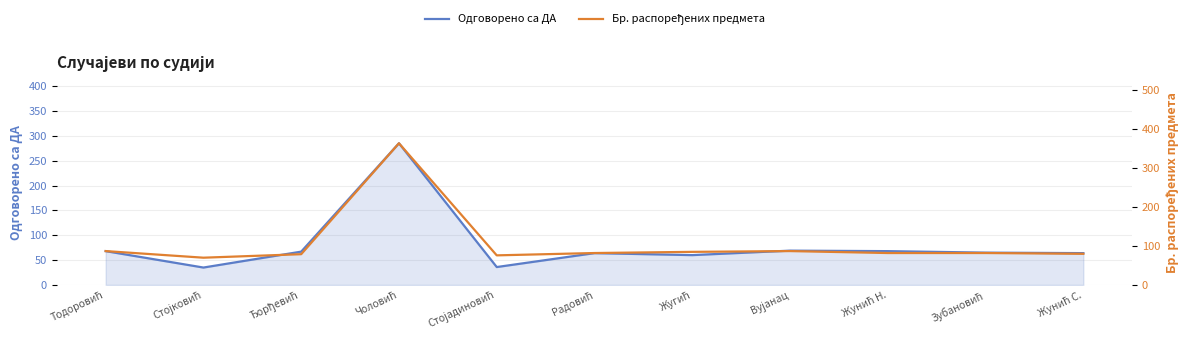

Reading left to right, list all the values displayed in this chart.

Одговорено са ДА: Тодоровић=68	Стојковић=35	Ђорђевић=67	Чоловић=285	Стојадиновић=36	Радовић=64	Жугић=60	Вујанац=69	Жунић Н.=68	Зубановић=65	Жунић С.=64
Бр. распоређених предмета: Тодоровић=87	Стојковић=70	Ђорђевић=79	Чоловић=364	Стојадиновић=76	Радовић=82	Жугић=85	Вујанац=87	Жунић Н.=82	Зубановић=82	Жунић С.=80